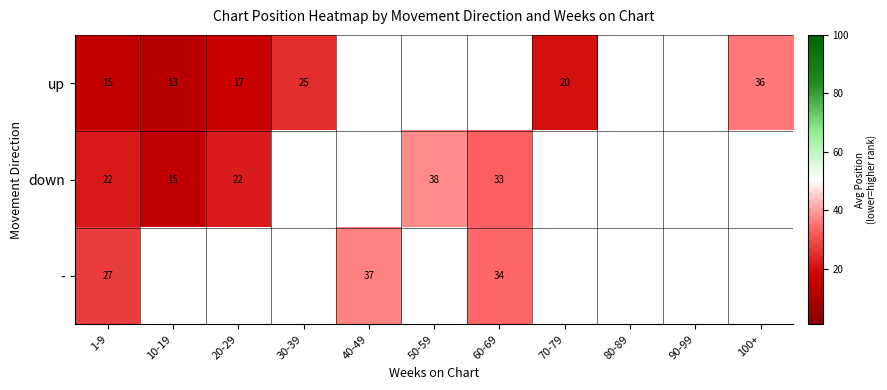

Which label corresponds to the smallest value in the chart?

10-19